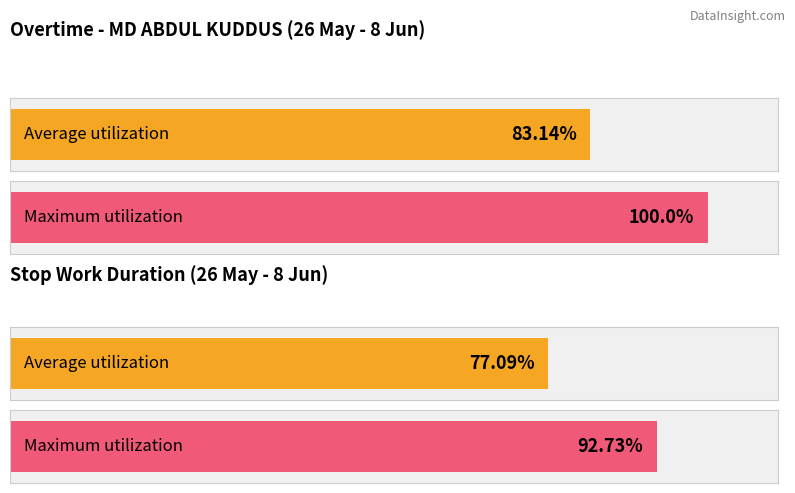

Are the bars horizontal?

Yes